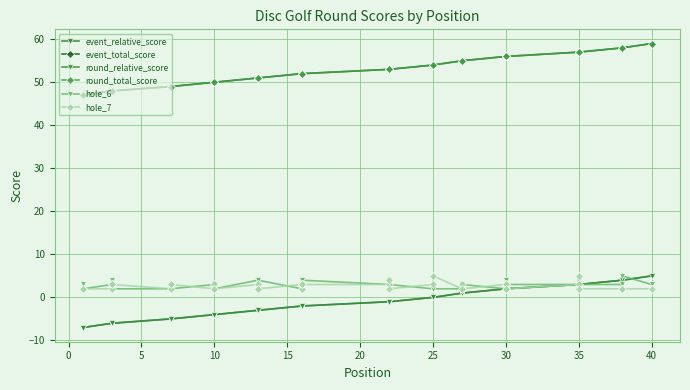

Count the number of data series in this chart.

6